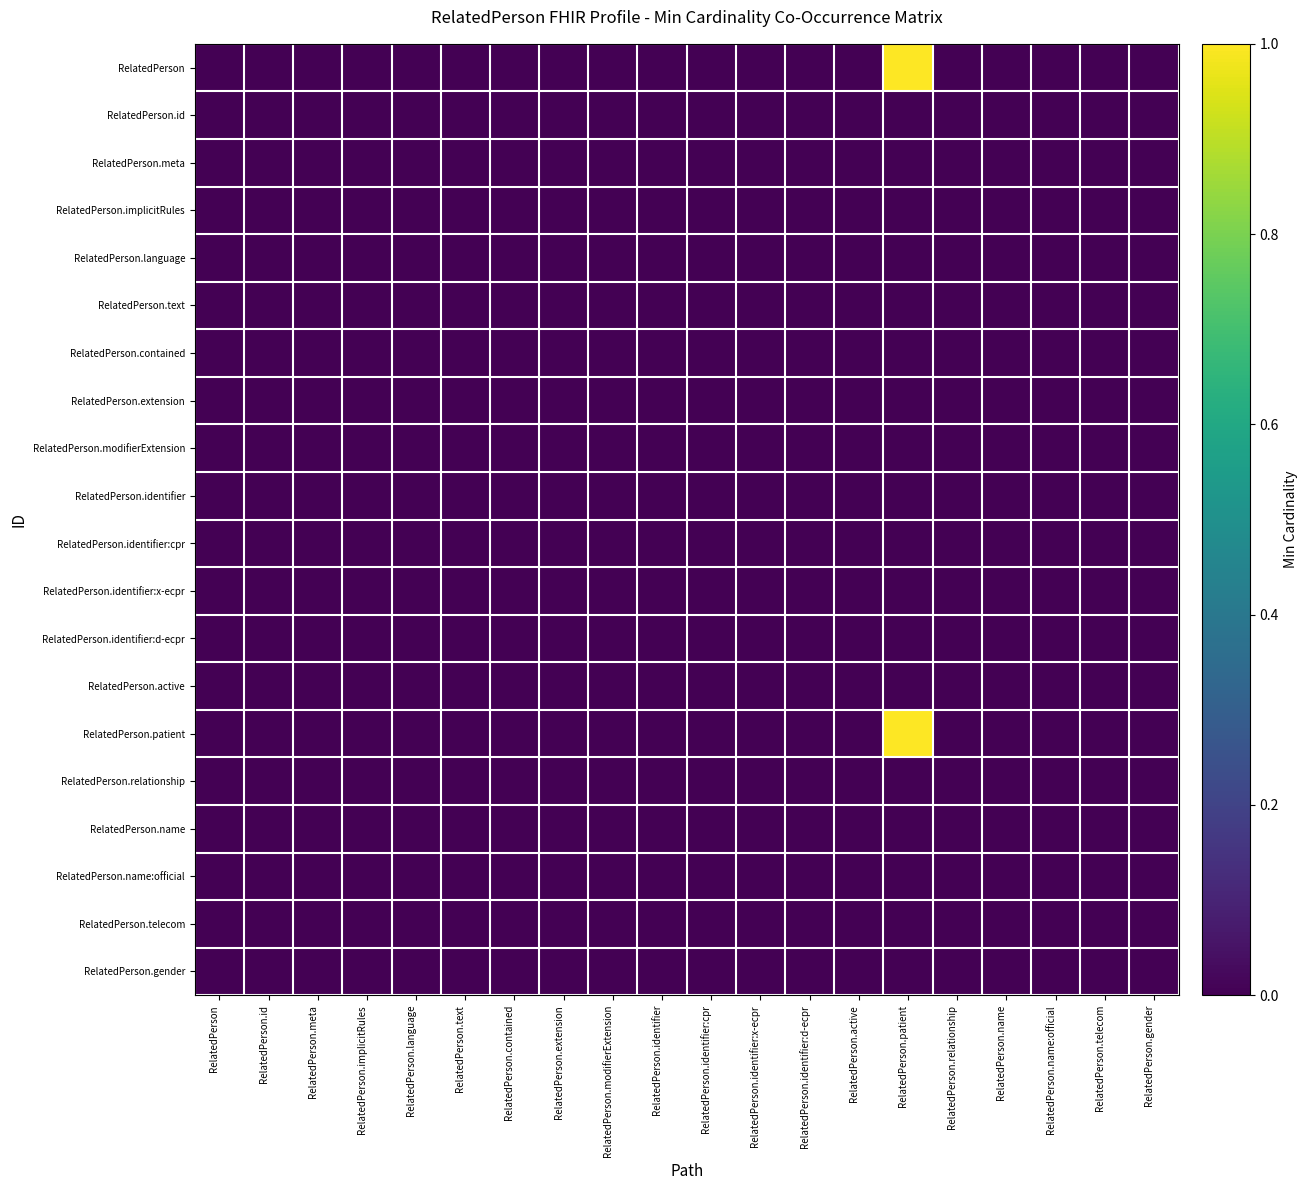

Reading left to right, transcribe all the data shown in this chart.

RelatedPerson: RelatedPerson=0	RelatedPerson.id=0	RelatedPerson.meta=0	RelatedPerson.implicitRules=0	RelatedPerson.language=0	RelatedPerson.text=0	RelatedPerson.contained=0	RelatedPerson.extension=0	RelatedPerson.modifierExtension=0	RelatedPerson.identifier=0	RelatedPerson.identifier:cpr=0	RelatedPerson.identifier:x-ecpr=0	RelatedPerson.identifier:d-ecpr=0	RelatedPerson.active=0	RelatedPerson.patient=1	RelatedPerson.relationship=0	RelatedPerson.name=0	RelatedPerson.name:official=0	RelatedPerson.telecom=0	RelatedPerson.gender=0
RelatedPerson.id: RelatedPerson=0	RelatedPerson.id=0	RelatedPerson.meta=0	RelatedPerson.implicitRules=0	RelatedPerson.language=0	RelatedPerson.text=0	RelatedPerson.contained=0	RelatedPerson.extension=0	RelatedPerson.modifierExtension=0	RelatedPerson.identifier=0	RelatedPerson.identifier:cpr=0	RelatedPerson.identifier:x-ecpr=0	RelatedPerson.identifier:d-ecpr=0	RelatedPerson.active=0	RelatedPerson.patient=0	RelatedPerson.relationship=0	RelatedPerson.name=0	RelatedPerson.name:official=0	RelatedPerson.telecom=0	RelatedPerson.gender=0
RelatedPerson.meta: RelatedPerson=0	RelatedPerson.id=0	RelatedPerson.meta=0	RelatedPerson.implicitRules=0	RelatedPerson.language=0	RelatedPerson.text=0	RelatedPerson.contained=0	RelatedPerson.extension=0	RelatedPerson.modifierExtension=0	RelatedPerson.identifier=0	RelatedPerson.identifier:cpr=0	RelatedPerson.identifier:x-ecpr=0	RelatedPerson.identifier:d-ecpr=0	RelatedPerson.active=0	RelatedPerson.patient=0	RelatedPerson.relationship=0	RelatedPerson.name=0	RelatedPerson.name:official=0	RelatedPerson.telecom=0	RelatedPerson.gender=0
RelatedPerson.implicitRules: RelatedPerson=0	RelatedPerson.id=0	RelatedPerson.meta=0	RelatedPerson.implicitRules=0	RelatedPerson.language=0	RelatedPerson.text=0	RelatedPerson.contained=0	RelatedPerson.extension=0	RelatedPerson.modifierExtension=0	RelatedPerson.identifier=0	RelatedPerson.identifier:cpr=0	RelatedPerson.identifier:x-ecpr=0	RelatedPerson.identifier:d-ecpr=0	RelatedPerson.active=0	RelatedPerson.patient=0	RelatedPerson.relationship=0	RelatedPerson.name=0	RelatedPerson.name:official=0	RelatedPerson.telecom=0	RelatedPerson.gender=0
RelatedPerson.language: RelatedPerson=0	RelatedPerson.id=0	RelatedPerson.meta=0	RelatedPerson.implicitRules=0	RelatedPerson.language=0	RelatedPerson.text=0	RelatedPerson.contained=0	RelatedPerson.extension=0	RelatedPerson.modifierExtension=0	RelatedPerson.identifier=0	RelatedPerson.identifier:cpr=0	RelatedPerson.identifier:x-ecpr=0	RelatedPerson.identifier:d-ecpr=0	RelatedPerson.active=0	RelatedPerson.patient=0	RelatedPerson.relationship=0	RelatedPerson.name=0	RelatedPerson.name:official=0	RelatedPerson.telecom=0	RelatedPerson.gender=0
RelatedPerson.text: RelatedPerson=0	RelatedPerson.id=0	RelatedPerson.meta=0	RelatedPerson.implicitRules=0	RelatedPerson.language=0	RelatedPerson.text=0	RelatedPerson.contained=0	RelatedPerson.extension=0	RelatedPerson.modifierExtension=0	RelatedPerson.identifier=0	RelatedPerson.identifier:cpr=0	RelatedPerson.identifier:x-ecpr=0	RelatedPerson.identifier:d-ecpr=0	RelatedPerson.active=0	RelatedPerson.patient=0	RelatedPerson.relationship=0	RelatedPerson.name=0	RelatedPerson.name:official=0	RelatedPerson.telecom=0	RelatedPerson.gender=0
RelatedPerson.contained: RelatedPerson=0	RelatedPerson.id=0	RelatedPerson.meta=0	RelatedPerson.implicitRules=0	RelatedPerson.language=0	RelatedPerson.text=0	RelatedPerson.contained=0	RelatedPerson.extension=0	RelatedPerson.modifierExtension=0	RelatedPerson.identifier=0	RelatedPerson.identifier:cpr=0	RelatedPerson.identifier:x-ecpr=0	RelatedPerson.identifier:d-ecpr=0	RelatedPerson.active=0	RelatedPerson.patient=0	RelatedPerson.relationship=0	RelatedPerson.name=0	RelatedPerson.name:official=0	RelatedPerson.telecom=0	RelatedPerson.gender=0
RelatedPerson.extension: RelatedPerson=0	RelatedPerson.id=0	RelatedPerson.meta=0	RelatedPerson.implicitRules=0	RelatedPerson.language=0	RelatedPerson.text=0	RelatedPerson.contained=0	RelatedPerson.extension=0	RelatedPerson.modifierExtension=0	RelatedPerson.identifier=0	RelatedPerson.identifier:cpr=0	RelatedPerson.identifier:x-ecpr=0	RelatedPerson.identifier:d-ecpr=0	RelatedPerson.active=0	RelatedPerson.patient=0	RelatedPerson.relationship=0	RelatedPerson.name=0	RelatedPerson.name:official=0	RelatedPerson.telecom=0	RelatedPerson.gender=0
RelatedPerson.modifierExtension: RelatedPerson=0	RelatedPerson.id=0	RelatedPerson.meta=0	RelatedPerson.implicitRules=0	RelatedPerson.language=0	RelatedPerson.text=0	RelatedPerson.contained=0	RelatedPerson.extension=0	RelatedPerson.modifierExtension=0	RelatedPerson.identifier=0	RelatedPerson.identifier:cpr=0	RelatedPerson.identifier:x-ecpr=0	RelatedPerson.identifier:d-ecpr=0	RelatedPerson.active=0	RelatedPerson.patient=0	RelatedPerson.relationship=0	RelatedPerson.name=0	RelatedPerson.name:official=0	RelatedPerson.telecom=0	RelatedPerson.gender=0
RelatedPerson.identifier: RelatedPerson=0	RelatedPerson.id=0	RelatedPerson.meta=0	RelatedPerson.implicitRules=0	RelatedPerson.language=0	RelatedPerson.text=0	RelatedPerson.contained=0	RelatedPerson.extension=0	RelatedPerson.modifierExtension=0	RelatedPerson.identifier=0	RelatedPerson.identifier:cpr=0	RelatedPerson.identifier:x-ecpr=0	RelatedPerson.identifier:d-ecpr=0	RelatedPerson.active=0	RelatedPerson.patient=0	RelatedPerson.relationship=0	RelatedPerson.name=0	RelatedPerson.name:official=0	RelatedPerson.telecom=0	RelatedPerson.gender=0
RelatedPerson.identifier:cpr: RelatedPerson=0	RelatedPerson.id=0	RelatedPerson.meta=0	RelatedPerson.implicitRules=0	RelatedPerson.language=0	RelatedPerson.text=0	RelatedPerson.contained=0	RelatedPerson.extension=0	RelatedPerson.modifierExtension=0	RelatedPerson.identifier=0	RelatedPerson.identifier:cpr=0	RelatedPerson.identifier:x-ecpr=0	RelatedPerson.identifier:d-ecpr=0	RelatedPerson.active=0	RelatedPerson.patient=0	RelatedPerson.relationship=0	RelatedPerson.name=0	RelatedPerson.name:official=0	RelatedPerson.telecom=0	RelatedPerson.gender=0
RelatedPerson.identifier:x-ecpr: RelatedPerson=0	RelatedPerson.id=0	RelatedPerson.meta=0	RelatedPerson.implicitRules=0	RelatedPerson.language=0	RelatedPerson.text=0	RelatedPerson.contained=0	RelatedPerson.extension=0	RelatedPerson.modifierExtension=0	RelatedPerson.identifier=0	RelatedPerson.identifier:cpr=0	RelatedPerson.identifier:x-ecpr=0	RelatedPerson.identifier:d-ecpr=0	RelatedPerson.active=0	RelatedPerson.patient=0	RelatedPerson.relationship=0	RelatedPerson.name=0	RelatedPerson.name:official=0	RelatedPerson.telecom=0	RelatedPerson.gender=0
RelatedPerson.identifier:d-ecpr: RelatedPerson=0	RelatedPerson.id=0	RelatedPerson.meta=0	RelatedPerson.implicitRules=0	RelatedPerson.language=0	RelatedPerson.text=0	RelatedPerson.contained=0	RelatedPerson.extension=0	RelatedPerson.modifierExtension=0	RelatedPerson.identifier=0	RelatedPerson.identifier:cpr=0	RelatedPerson.identifier:x-ecpr=0	RelatedPerson.identifier:d-ecpr=0	RelatedPerson.active=0	RelatedPerson.patient=0	RelatedPerson.relationship=0	RelatedPerson.name=0	RelatedPerson.name:official=0	RelatedPerson.telecom=0	RelatedPerson.gender=0
RelatedPerson.active: RelatedPerson=0	RelatedPerson.id=0	RelatedPerson.meta=0	RelatedPerson.implicitRules=0	RelatedPerson.language=0	RelatedPerson.text=0	RelatedPerson.contained=0	RelatedPerson.extension=0	RelatedPerson.modifierExtension=0	RelatedPerson.identifier=0	RelatedPerson.identifier:cpr=0	RelatedPerson.identifier:x-ecpr=0	RelatedPerson.identifier:d-ecpr=0	RelatedPerson.active=0	RelatedPerson.patient=0	RelatedPerson.relationship=0	RelatedPerson.name=0	RelatedPerson.name:official=0	RelatedPerson.telecom=0	RelatedPerson.gender=0
RelatedPerson.patient: RelatedPerson=0	RelatedPerson.id=0	RelatedPerson.meta=0	RelatedPerson.implicitRules=0	RelatedPerson.language=0	RelatedPerson.text=0	RelatedPerson.contained=0	RelatedPerson.extension=0	RelatedPerson.modifierExtension=0	RelatedPerson.identifier=0	RelatedPerson.identifier:cpr=0	RelatedPerson.identifier:x-ecpr=0	RelatedPerson.identifier:d-ecpr=0	RelatedPerson.active=0	RelatedPerson.patient=1	RelatedPerson.relationship=0	RelatedPerson.name=0	RelatedPerson.name:official=0	RelatedPerson.telecom=0	RelatedPerson.gender=0
RelatedPerson.relationship: RelatedPerson=0	RelatedPerson.id=0	RelatedPerson.meta=0	RelatedPerson.implicitRules=0	RelatedPerson.language=0	RelatedPerson.text=0	RelatedPerson.contained=0	RelatedPerson.extension=0	RelatedPerson.modifierExtension=0	RelatedPerson.identifier=0	RelatedPerson.identifier:cpr=0	RelatedPerson.identifier:x-ecpr=0	RelatedPerson.identifier:d-ecpr=0	RelatedPerson.active=0	RelatedPerson.patient=0	RelatedPerson.relationship=0	RelatedPerson.name=0	RelatedPerson.name:official=0	RelatedPerson.telecom=0	RelatedPerson.gender=0
RelatedPerson.name: RelatedPerson=0	RelatedPerson.id=0	RelatedPerson.meta=0	RelatedPerson.implicitRules=0	RelatedPerson.language=0	RelatedPerson.text=0	RelatedPerson.contained=0	RelatedPerson.extension=0	RelatedPerson.modifierExtension=0	RelatedPerson.identifier=0	RelatedPerson.identifier:cpr=0	RelatedPerson.identifier:x-ecpr=0	RelatedPerson.identifier:d-ecpr=0	RelatedPerson.active=0	RelatedPerson.patient=0	RelatedPerson.relationship=0	RelatedPerson.name=0	RelatedPerson.name:official=0	RelatedPerson.telecom=0	RelatedPerson.gender=0
RelatedPerson.name:official: RelatedPerson=0	RelatedPerson.id=0	RelatedPerson.meta=0	RelatedPerson.implicitRules=0	RelatedPerson.language=0	RelatedPerson.text=0	RelatedPerson.contained=0	RelatedPerson.extension=0	RelatedPerson.modifierExtension=0	RelatedPerson.identifier=0	RelatedPerson.identifier:cpr=0	RelatedPerson.identifier:x-ecpr=0	RelatedPerson.identifier:d-ecpr=0	RelatedPerson.active=0	RelatedPerson.patient=0	RelatedPerson.relationship=0	RelatedPerson.name=0	RelatedPerson.name:official=0	RelatedPerson.telecom=0	RelatedPerson.gender=0
RelatedPerson.telecom: RelatedPerson=0	RelatedPerson.id=0	RelatedPerson.meta=0	RelatedPerson.implicitRules=0	RelatedPerson.language=0	RelatedPerson.text=0	RelatedPerson.contained=0	RelatedPerson.extension=0	RelatedPerson.modifierExtension=0	RelatedPerson.identifier=0	RelatedPerson.identifier:cpr=0	RelatedPerson.identifier:x-ecpr=0	RelatedPerson.identifier:d-ecpr=0	RelatedPerson.active=0	RelatedPerson.patient=0	RelatedPerson.relationship=0	RelatedPerson.name=0	RelatedPerson.name:official=0	RelatedPerson.telecom=0	RelatedPerson.gender=0
RelatedPerson.gender: RelatedPerson=0	RelatedPerson.id=0	RelatedPerson.meta=0	RelatedPerson.implicitRules=0	RelatedPerson.language=0	RelatedPerson.text=0	RelatedPerson.contained=0	RelatedPerson.extension=0	RelatedPerson.modifierExtension=0	RelatedPerson.identifier=0	RelatedPerson.identifier:cpr=0	RelatedPerson.identifier:x-ecpr=0	RelatedPerson.identifier:d-ecpr=0	RelatedPerson.active=0	RelatedPerson.patient=0	RelatedPerson.relationship=0	RelatedPerson.name=0	RelatedPerson.name:official=0	RelatedPerson.telecom=0	RelatedPerson.gender=0